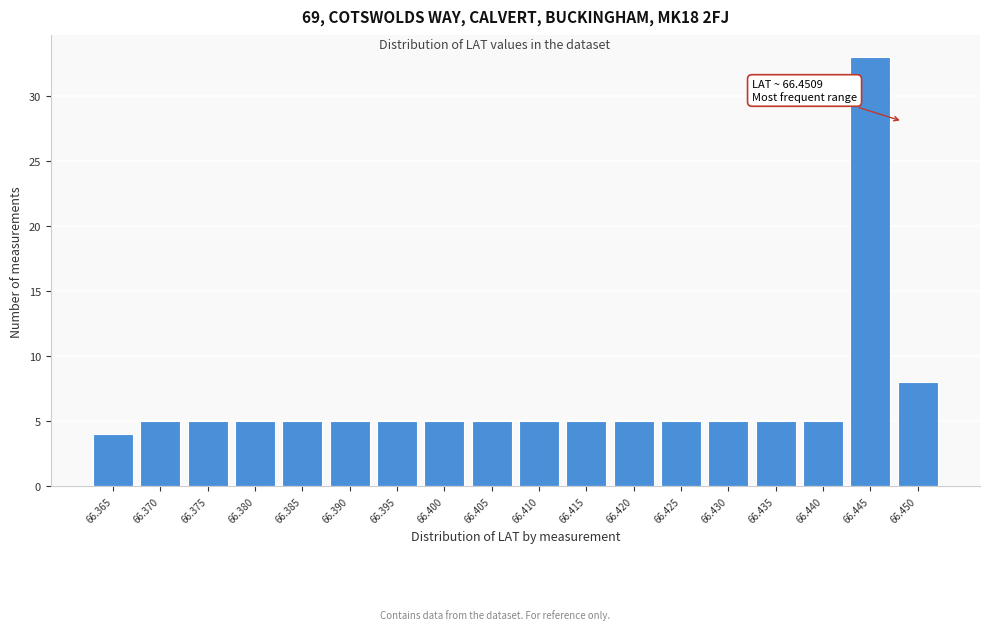

Reading left to right, list all the values displayed in this chart.

4	5	5	5	5	5	5	5	5	5	5	5	5	5	5	5	33	8